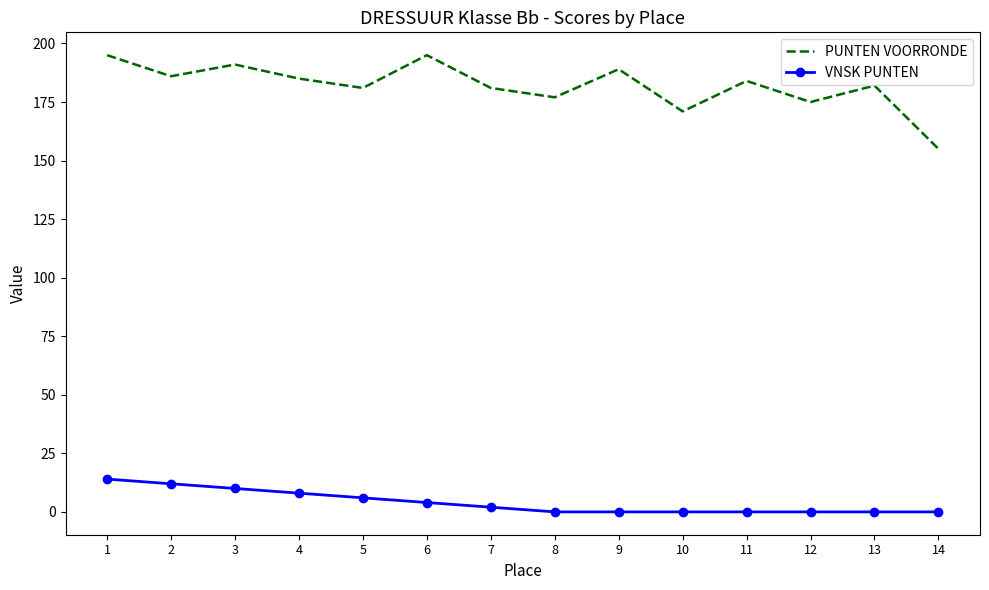

At 13, list the series in order from largest to smallest.

PUNTEN VOORRONDE, VNSK PUNTEN